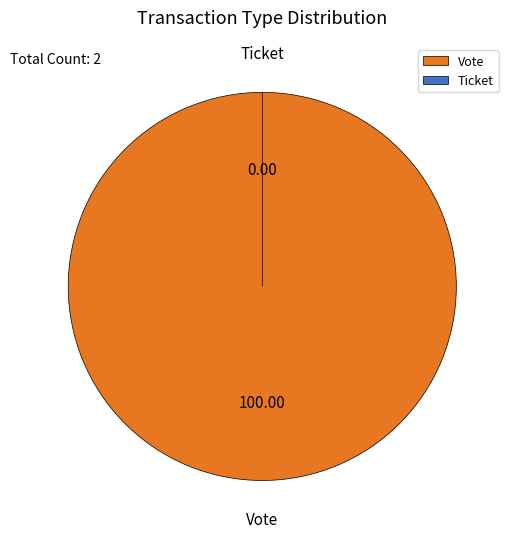

To the nearest percent, what is the difference between the Ticket and Vote slice percentages?

100%